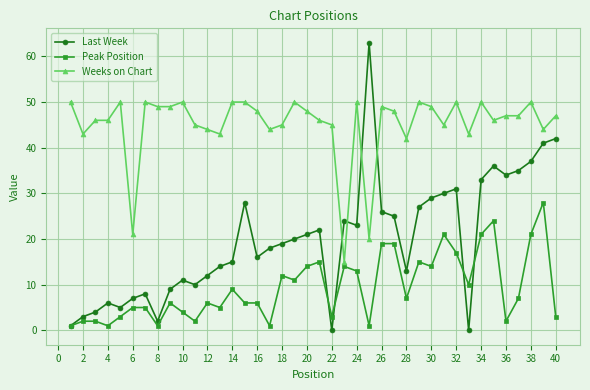

Which series has the largest total across all categories?

Weeks on Chart